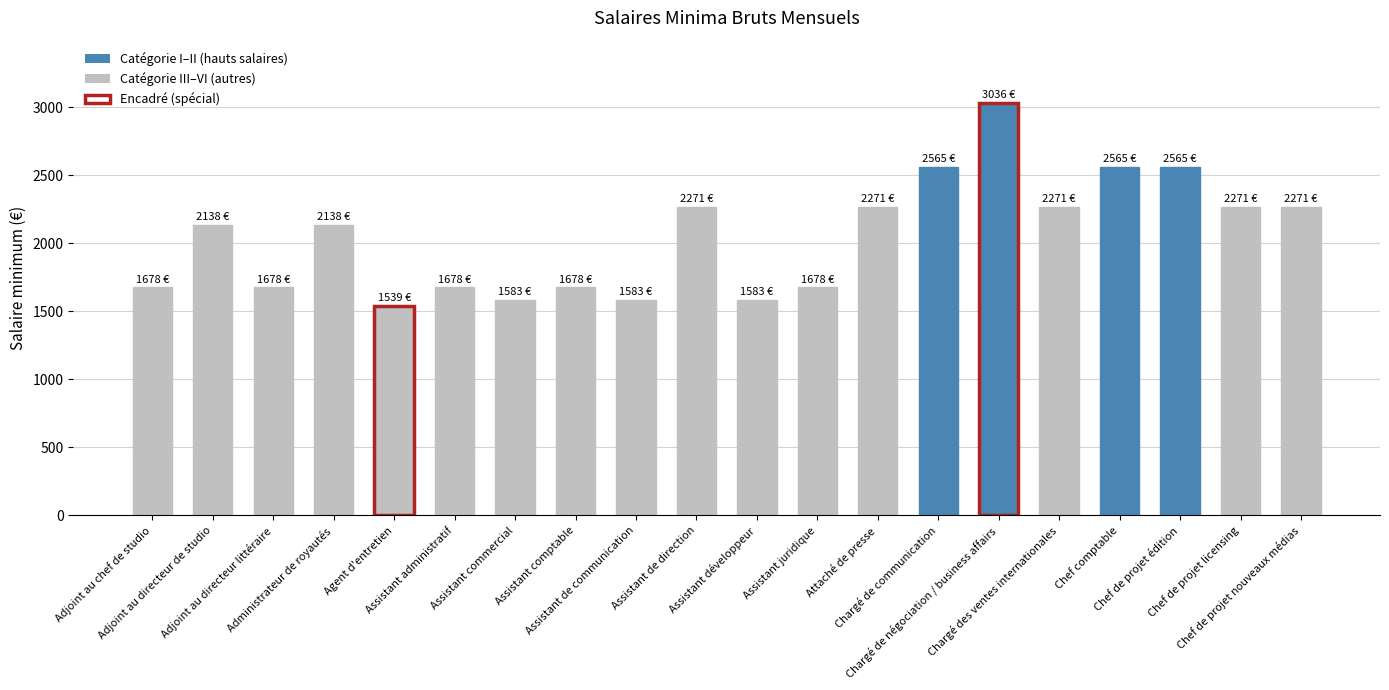

Does the chart contain any negative values?

No